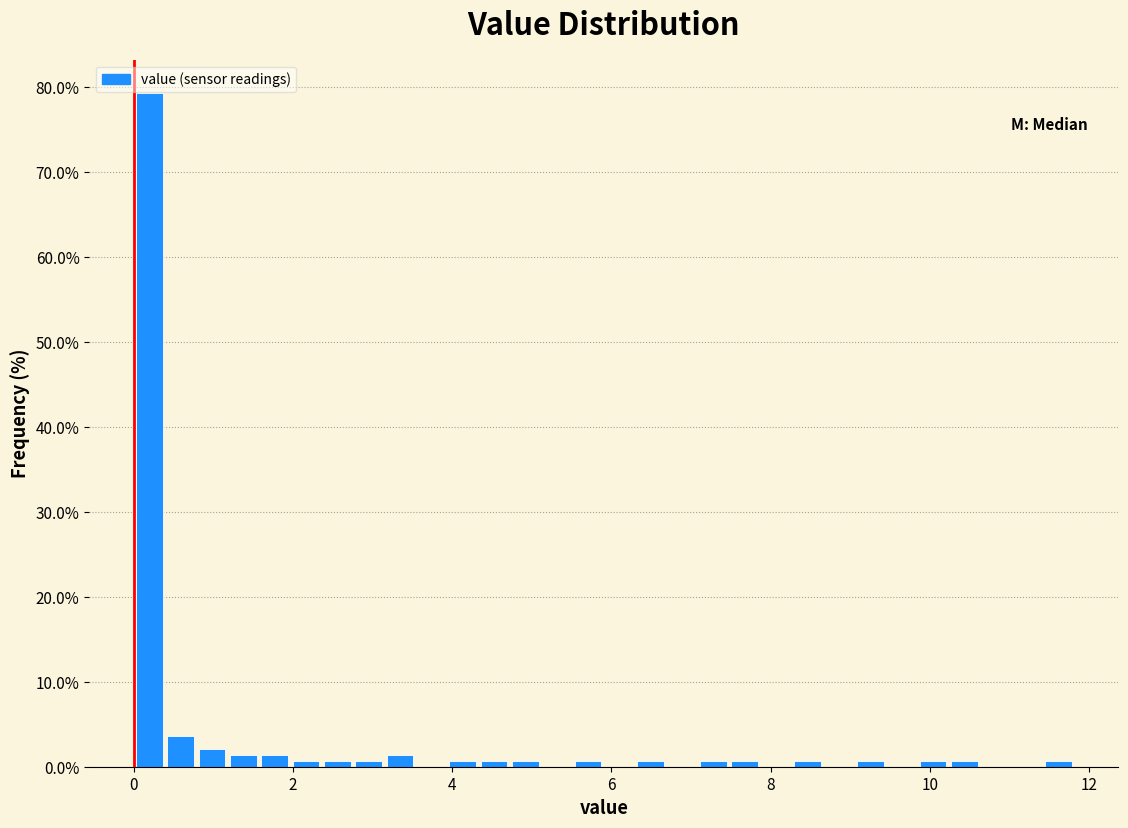

Read against the x-axis, roughly where is the centre of the tallest bar?

0.2